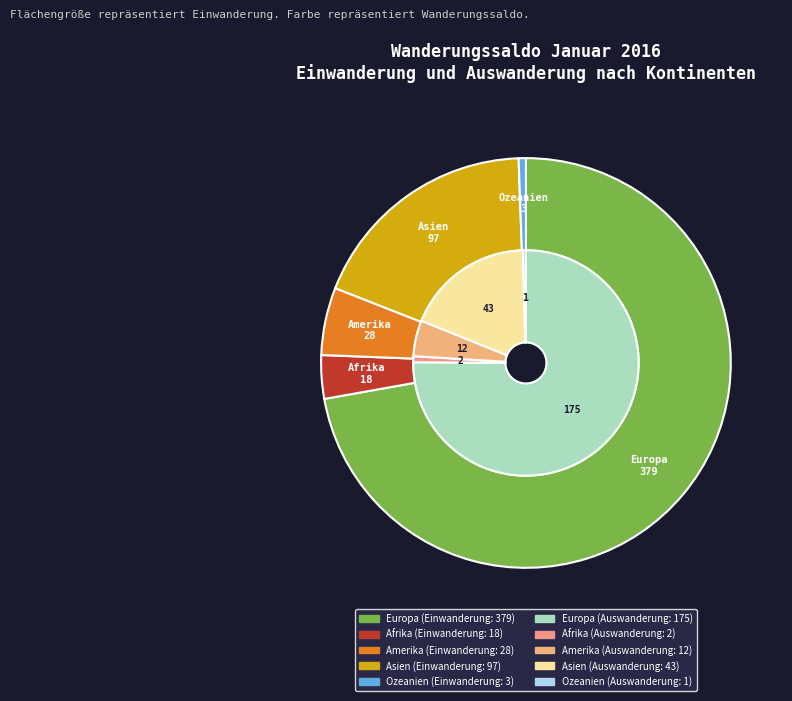

The Afrika slice represents 1% of the pie. True or false?

True